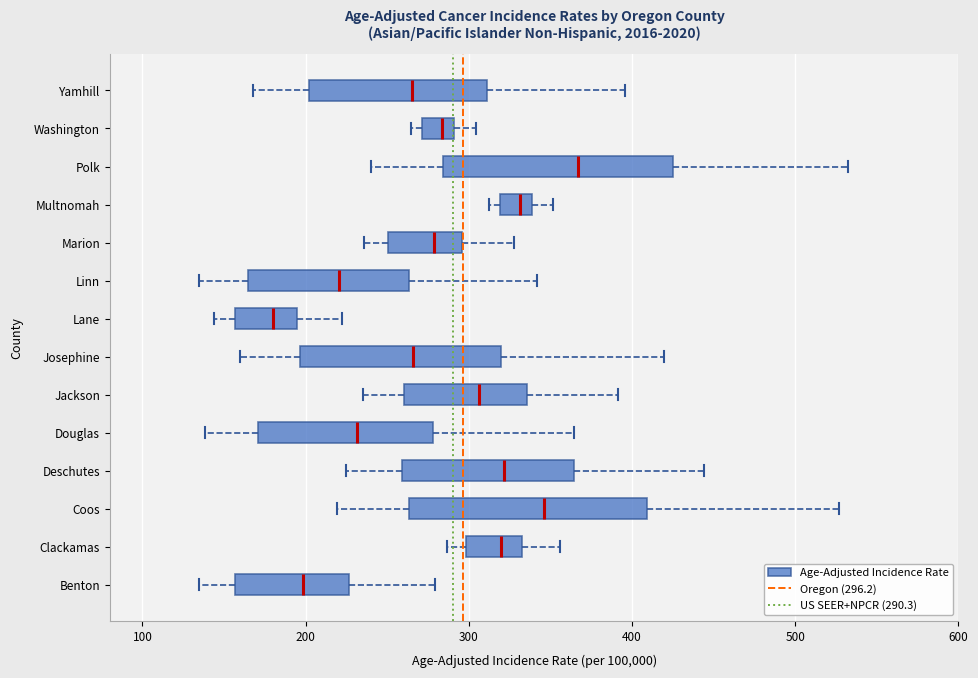

Where is the left edge of the box for Clackamas on the x-axis? The values are not printed on the chart, so give them approximately, as read against the axis.

300